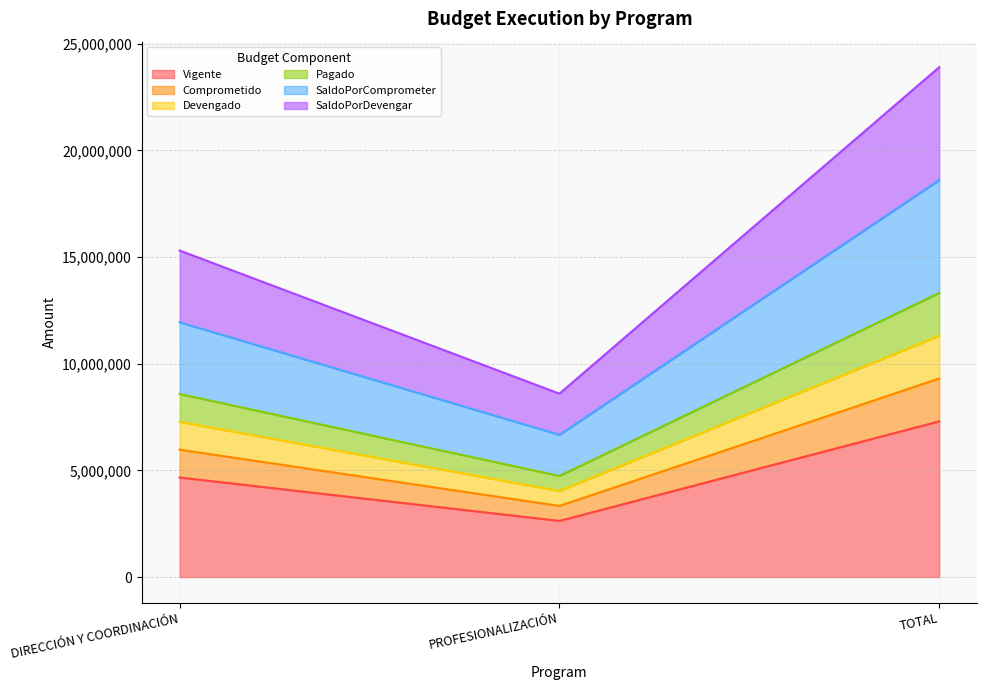

What is the maximum value shown in the chart?

23907288.3